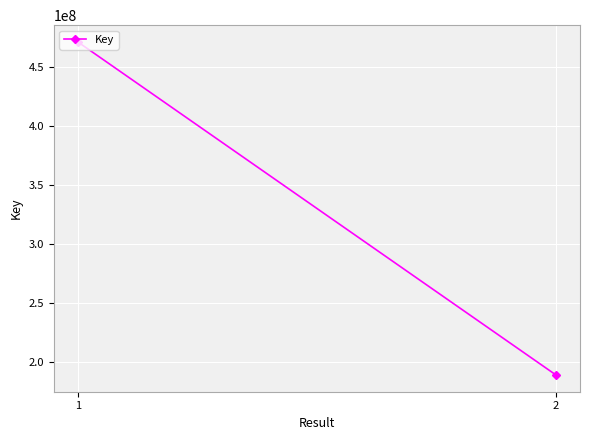

How many values are between 189262416 and 471546328?

2